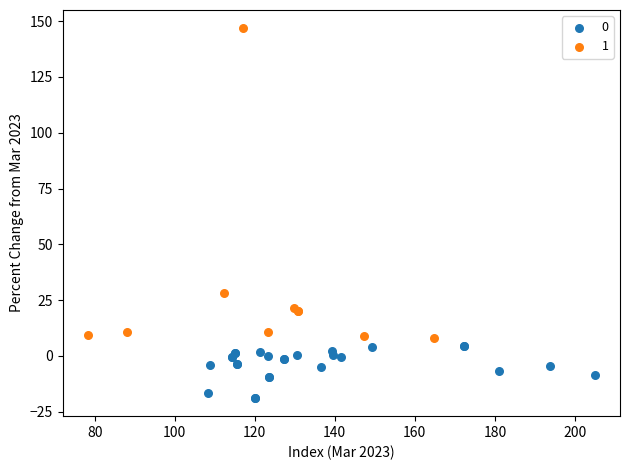

Which series contains the lowest Y value?

0